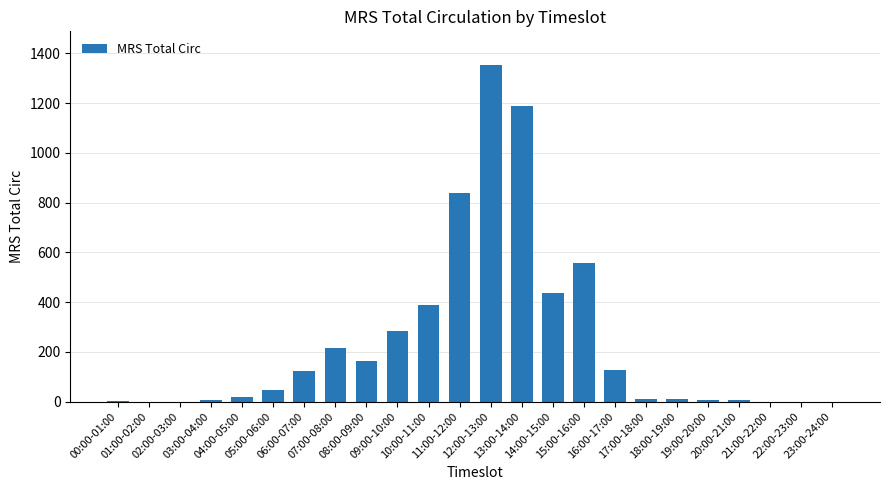

What is the change in value from 00:00-01:00 to 14:00-15:00?

+437